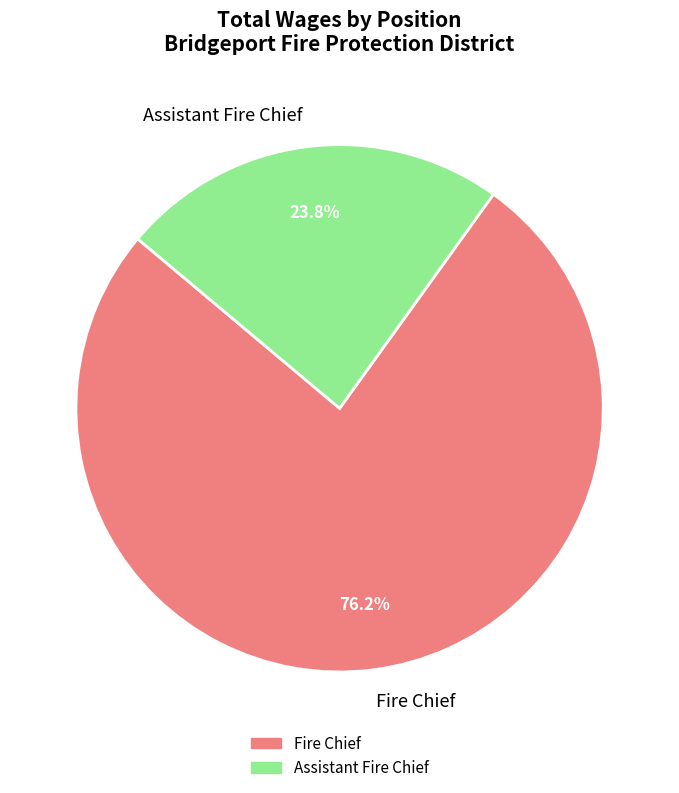

To the nearest percent, what is the average slice percentage?

50%